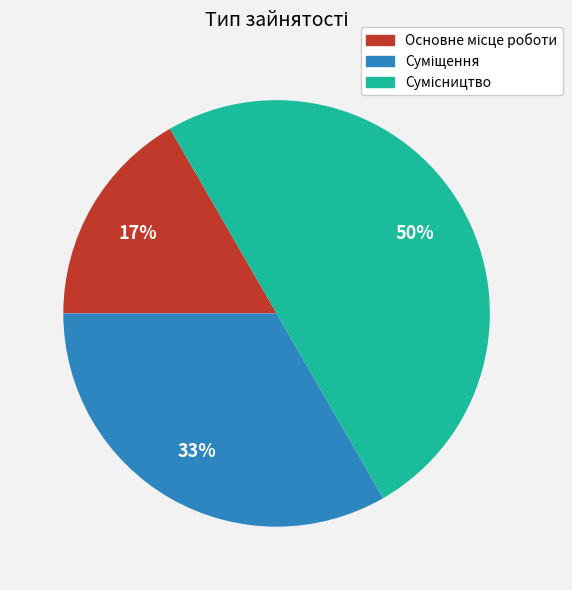

To the nearest percent, what is the average slice percentage?

33%